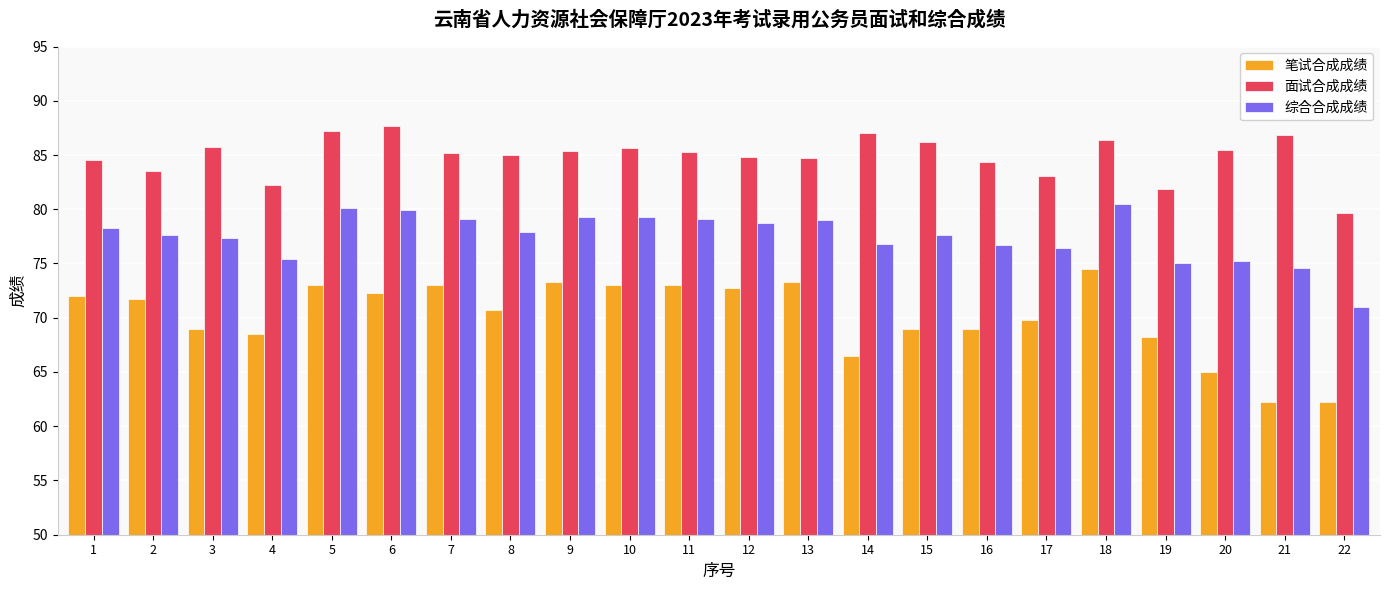

What is the maximum value for 综合合成成绩?

80.5